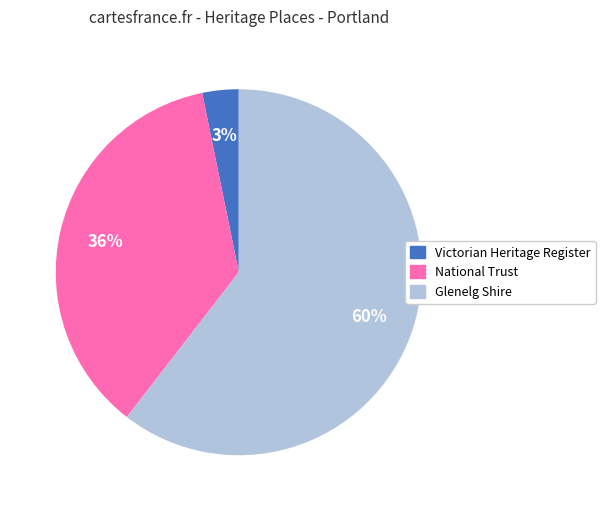

To the nearest percent, what is the average slice percentage?

33%